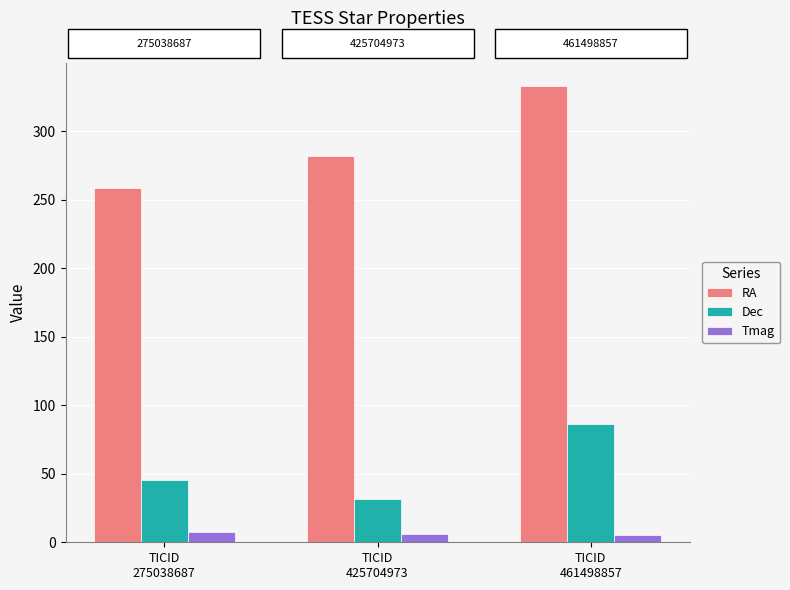

What are all the series names shown in the legend?

RA, Dec, Tmag